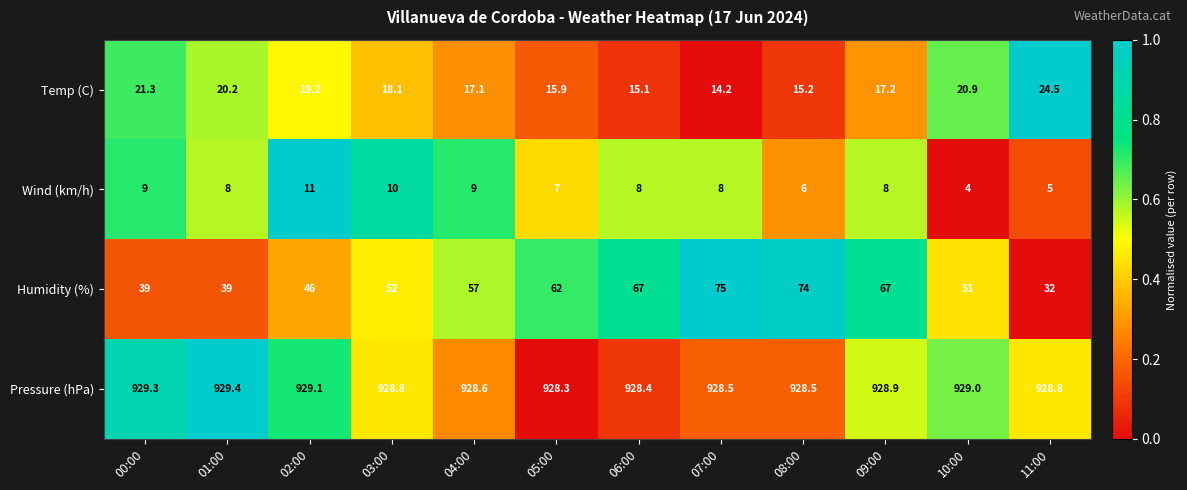

Which series has the largest range (max minus min)?

Humidity (%)